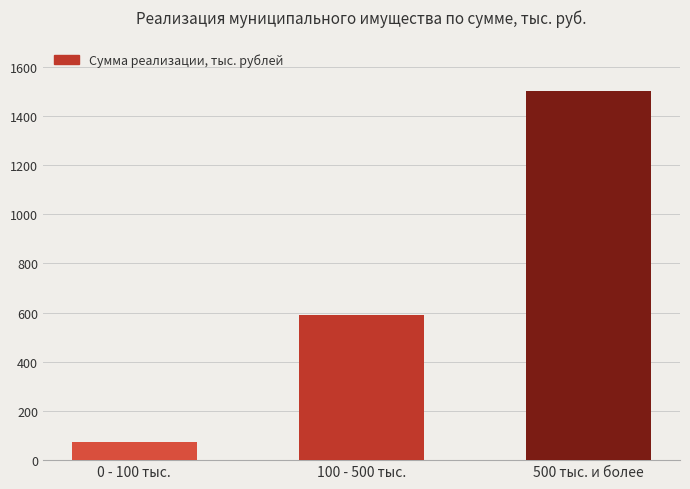

Reading left to right, list all the values displayed in this chart.

74.2	591.5	1500.0